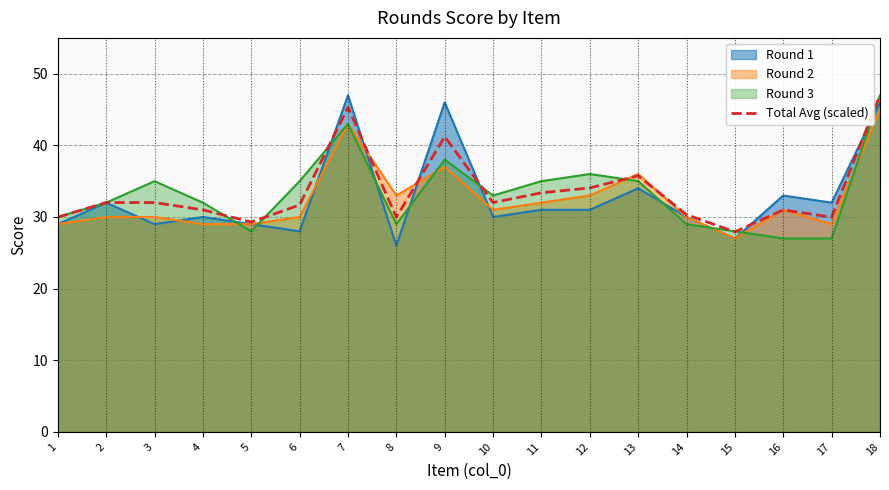

Which series changed the most between 12 and 17?

Round 3